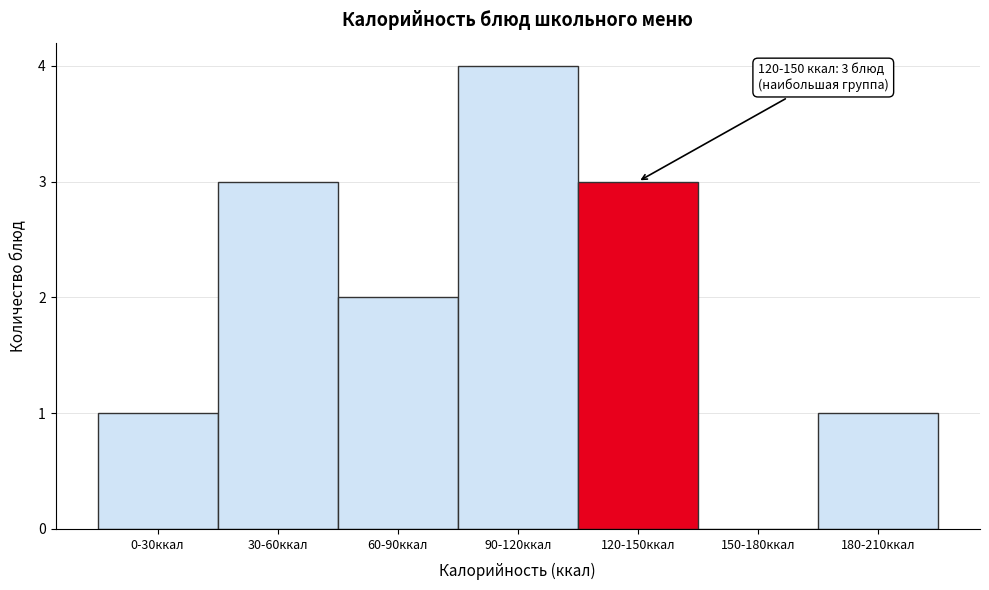

Reading left to right, transcribe all the data shown in this chart.

0-30ккал=1	30-60ккал=3	60-90ккал=2	90-120ккал=4	120-150ккал=3	150-180ккал=0	180-210ккал=1